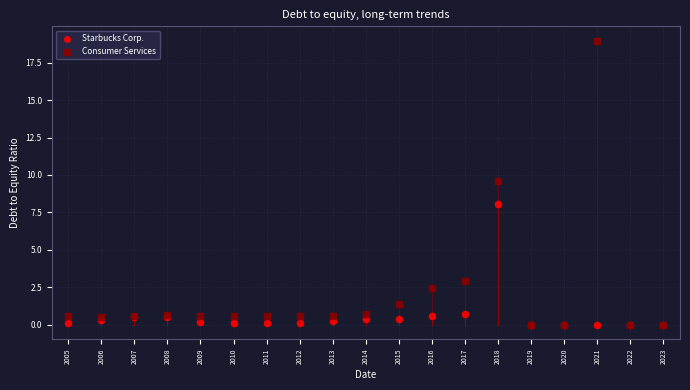

In the Consumer Services series, what Y value is closest to 9?

9.6